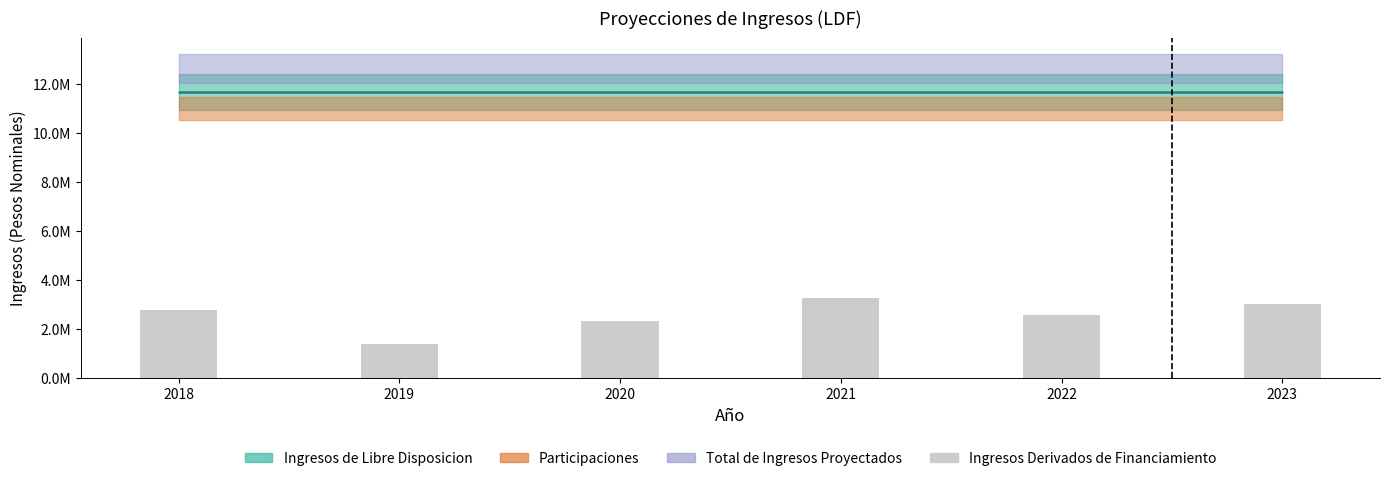

The value at 2020 is 742804.9. True or false?

False